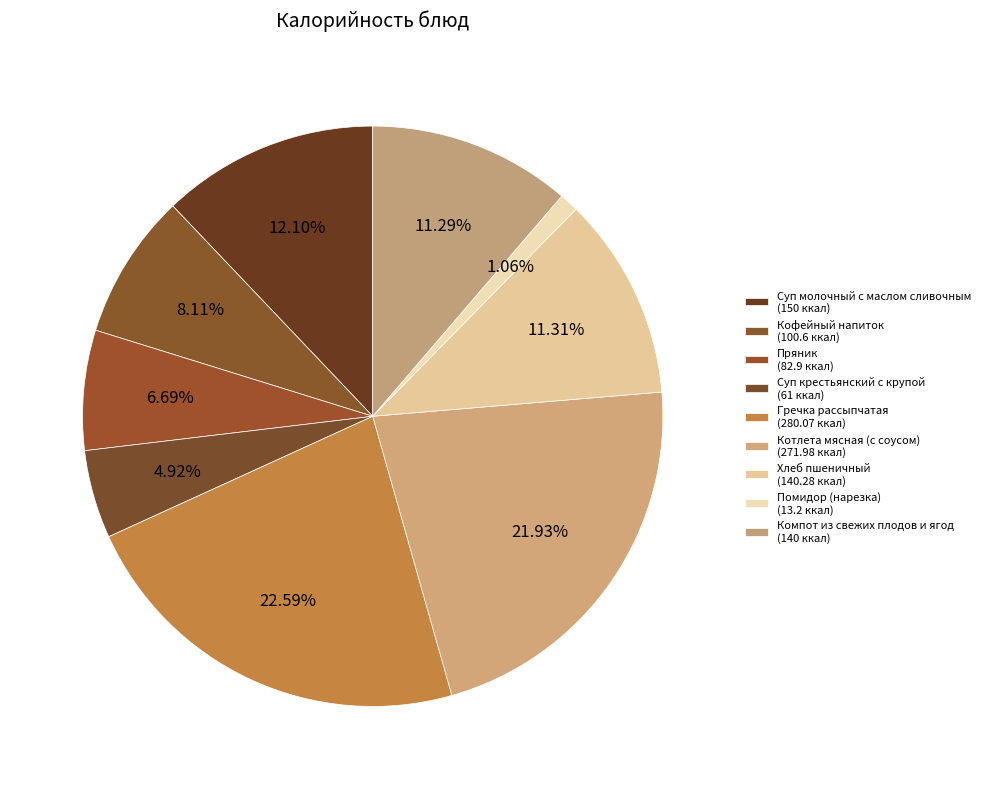

How many slices are in this pie chart?

9